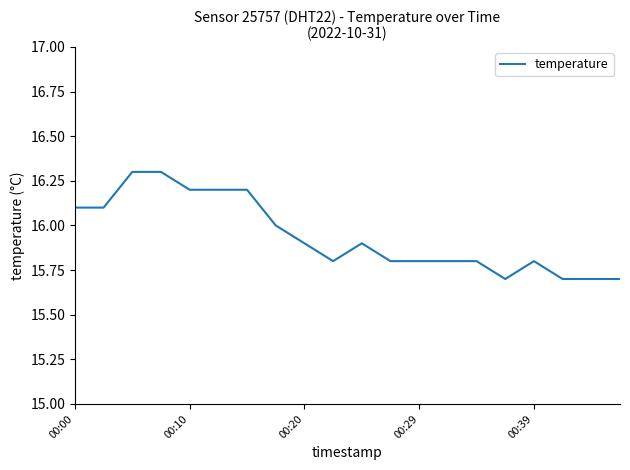

Reading right to left, what are all the values shown in this chart?

15.7	15.7	15.7	15.8	15.7	15.8	15.8	15.8	15.8	15.9	15.8	15.9	16.0	16.2	16.2	16.2	16.3	16.3	16.1	16.1